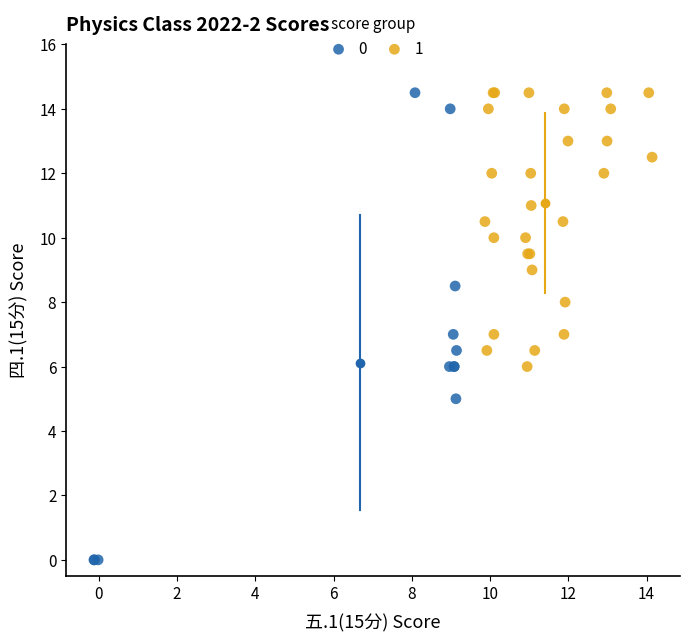

What are all the series names shown in the legend?

0, 1